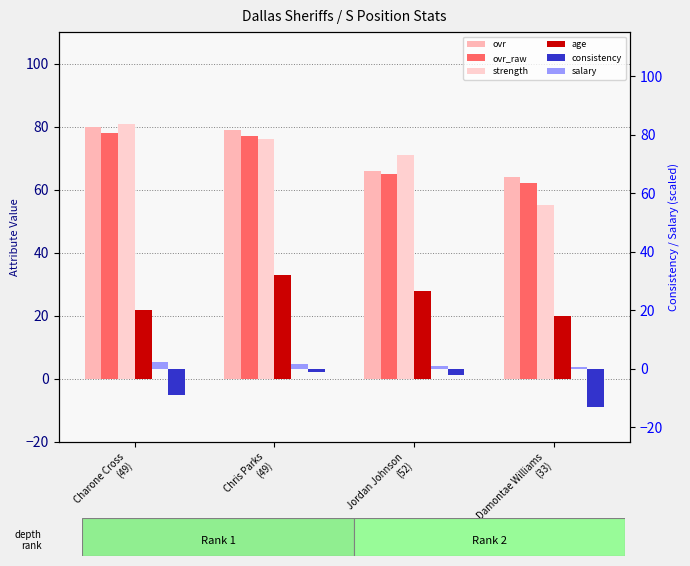

What is the label of the 3rd bar from the left?

Jordan Johnson
(52)